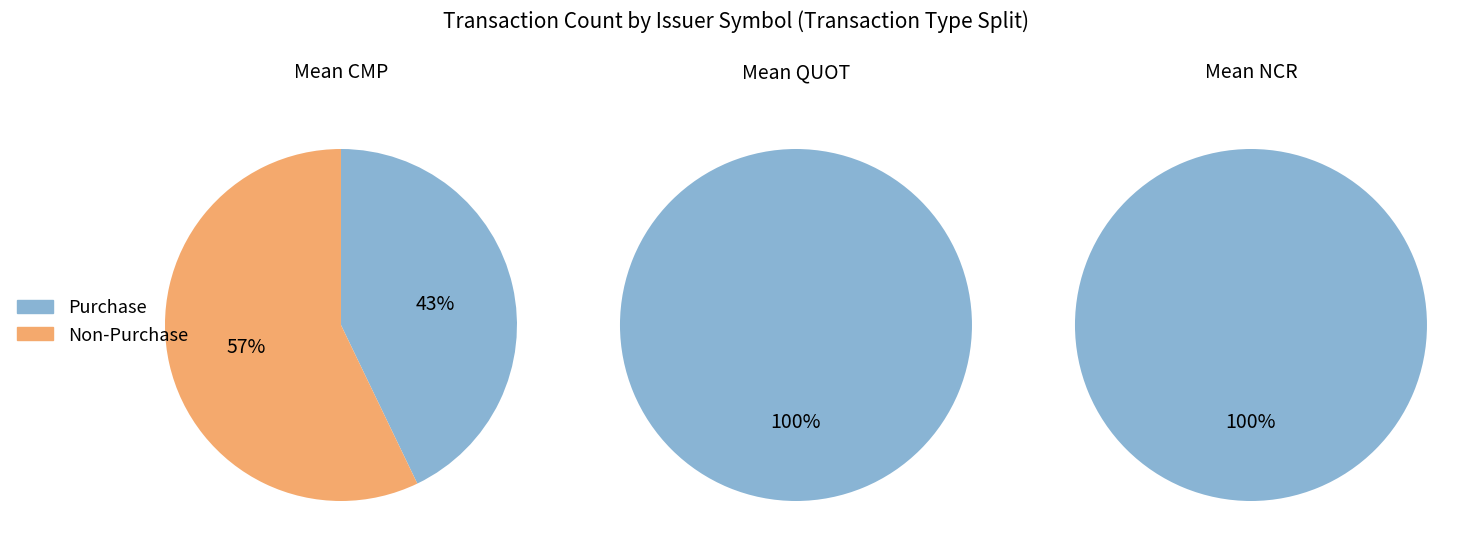

True or false: CMP accounts for 89% of the total.

False